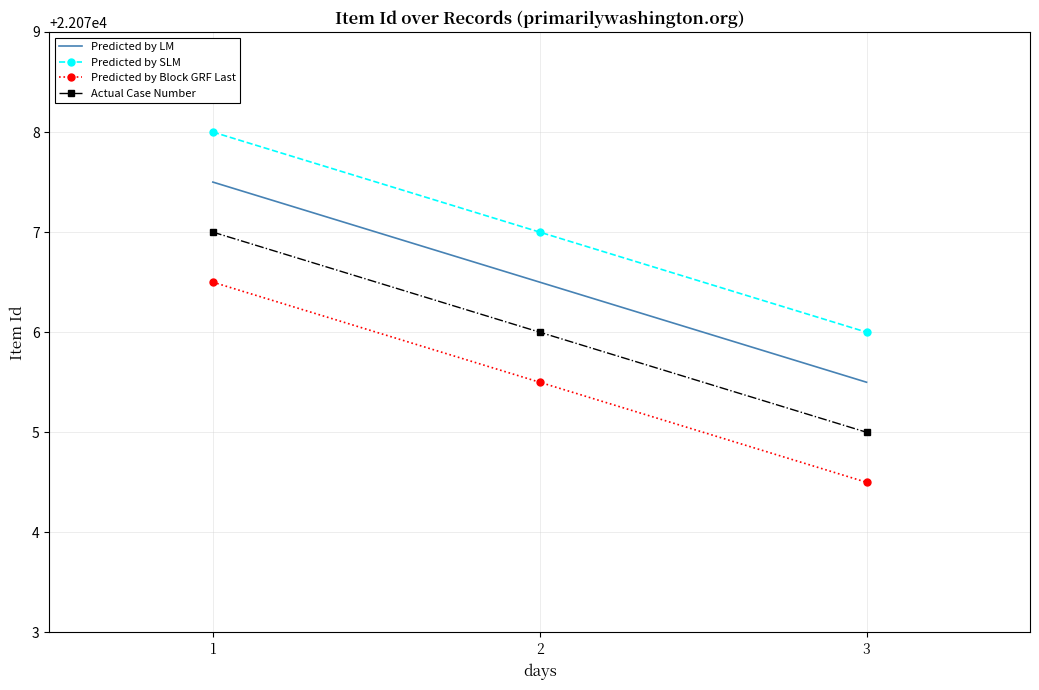

What is the minimum value for Actual Case Number?

22075.0